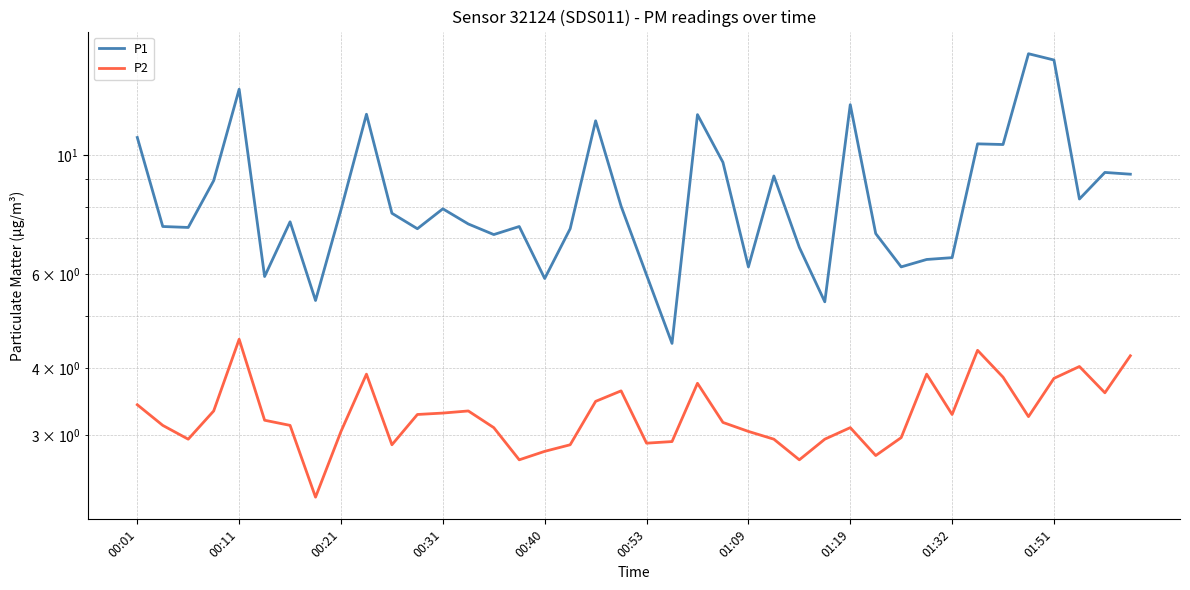

Which series has the widest spread of values?

P1